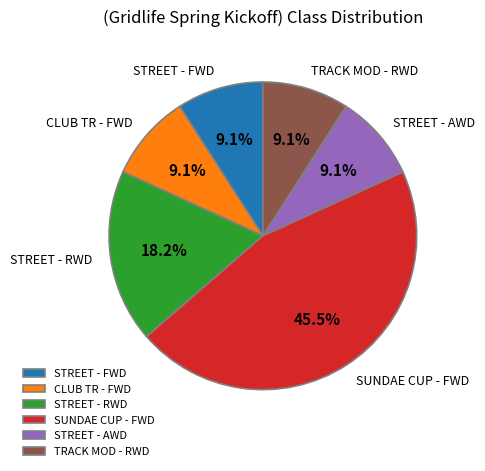

How many segments does this pie chart have?

6